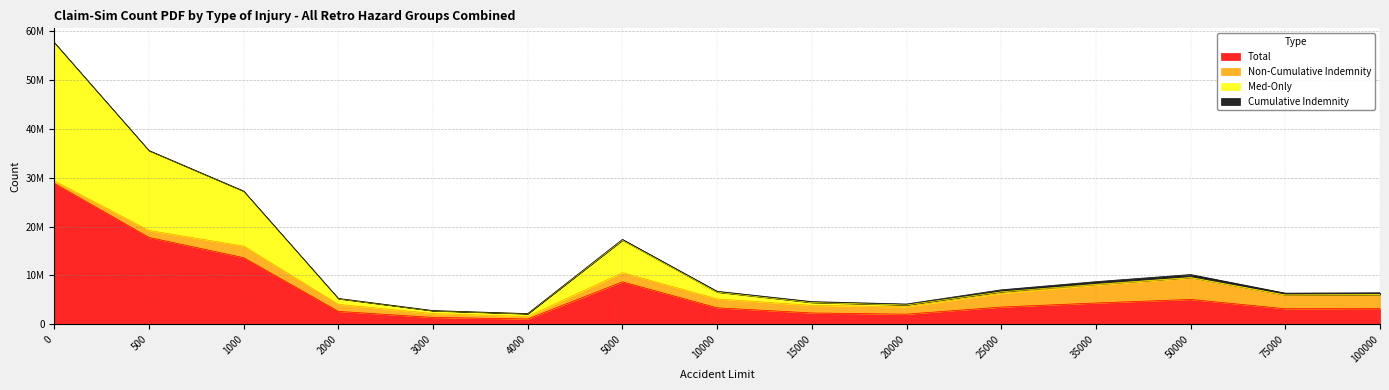

What are all the series names shown in the legend?

Total, Non-Cumulative Indemnity, Med-Only, Cumulative Indemnity